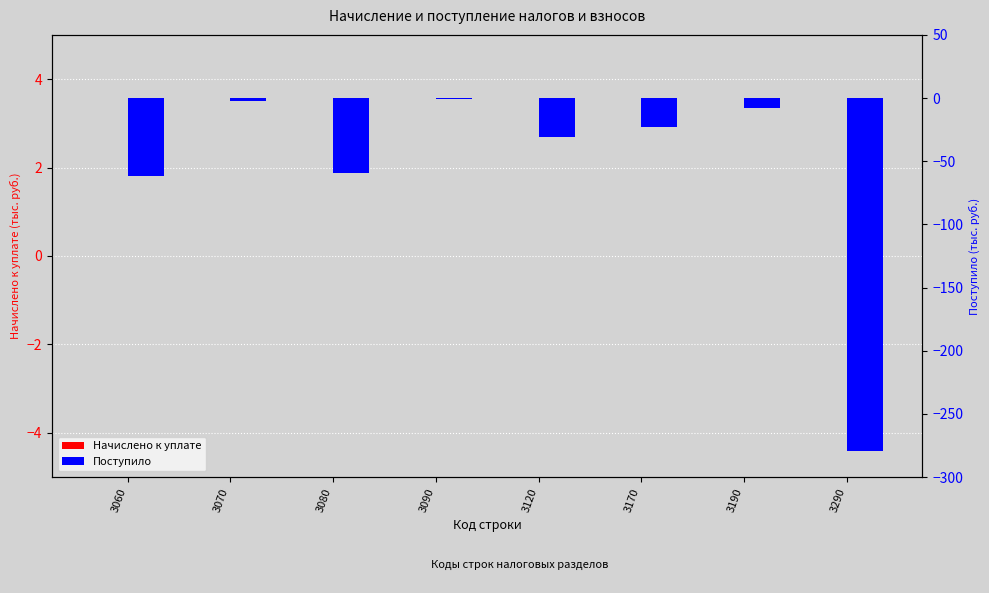

How many distinct data groups are displayed?

2